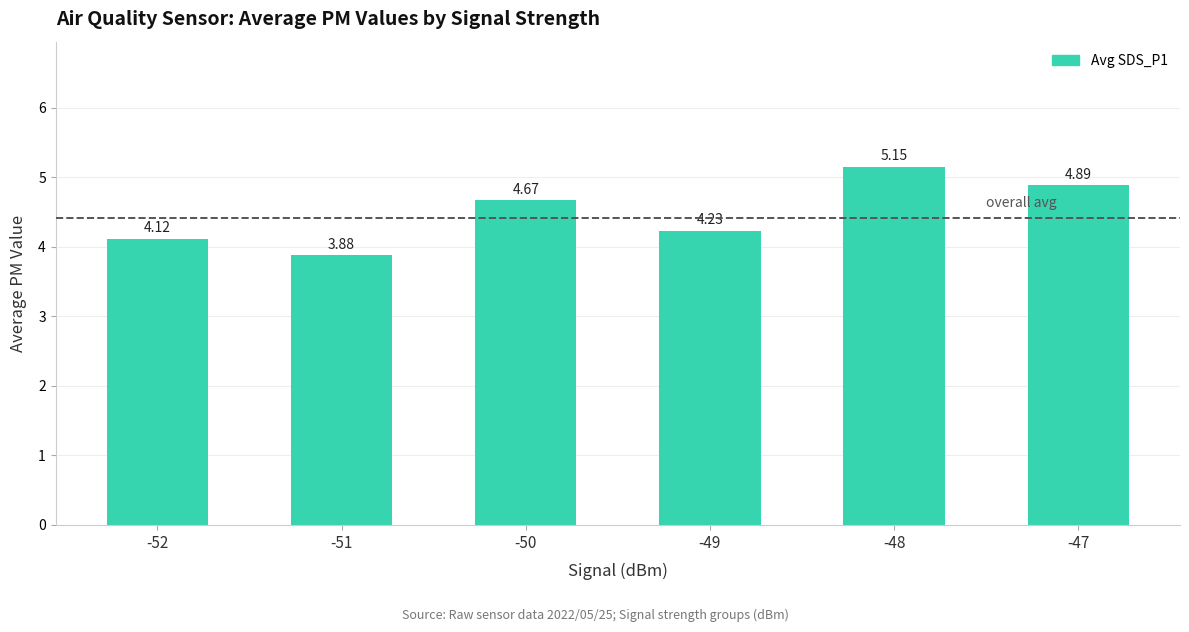

Approximately how many times larger is the value at -50 compared to -47?

1.0